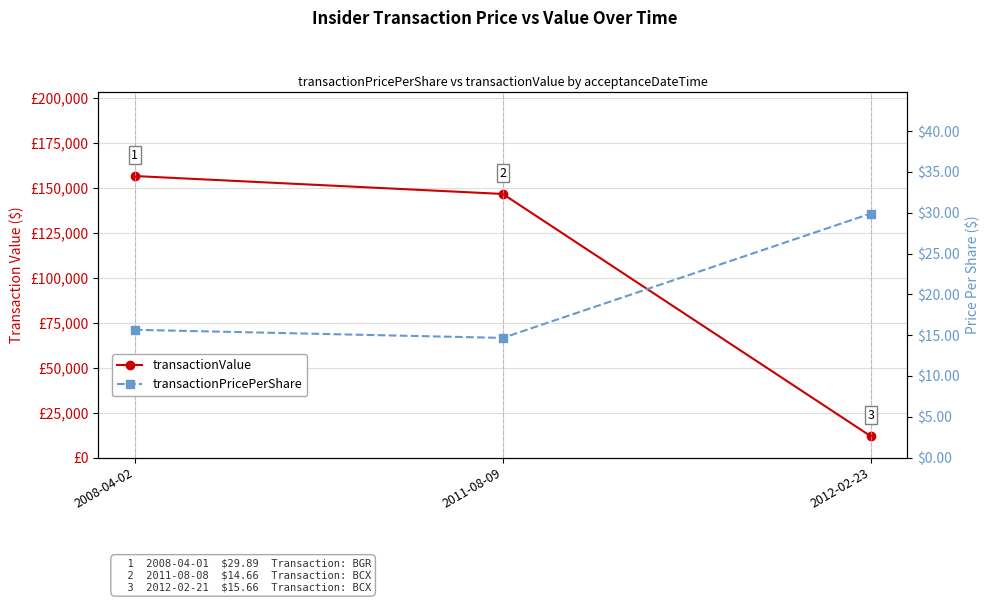

Between 2008-04-02 and 2012-02-23, which is larger?

2008-04-02